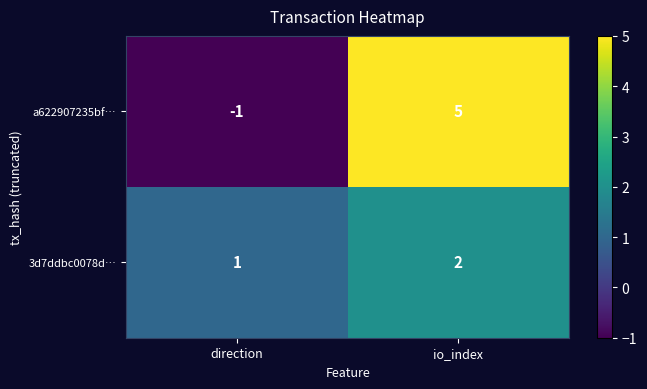

At which category does the chart reach its minimum across all series?

direction